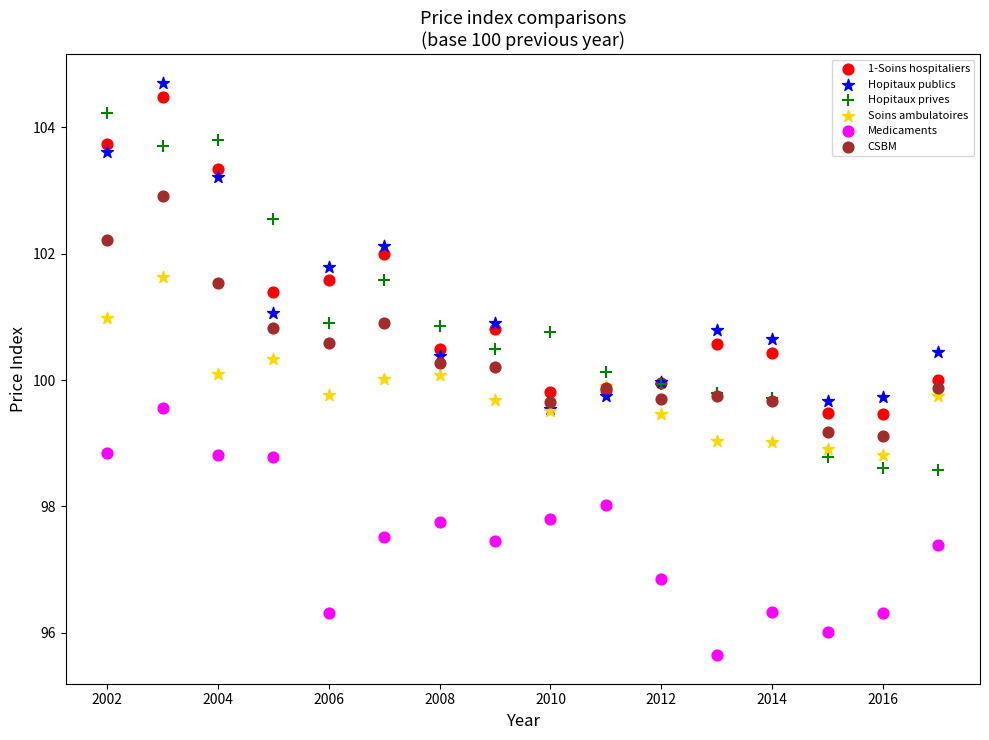

In the Medicaments series, what Y value is closest to 97?

96.9